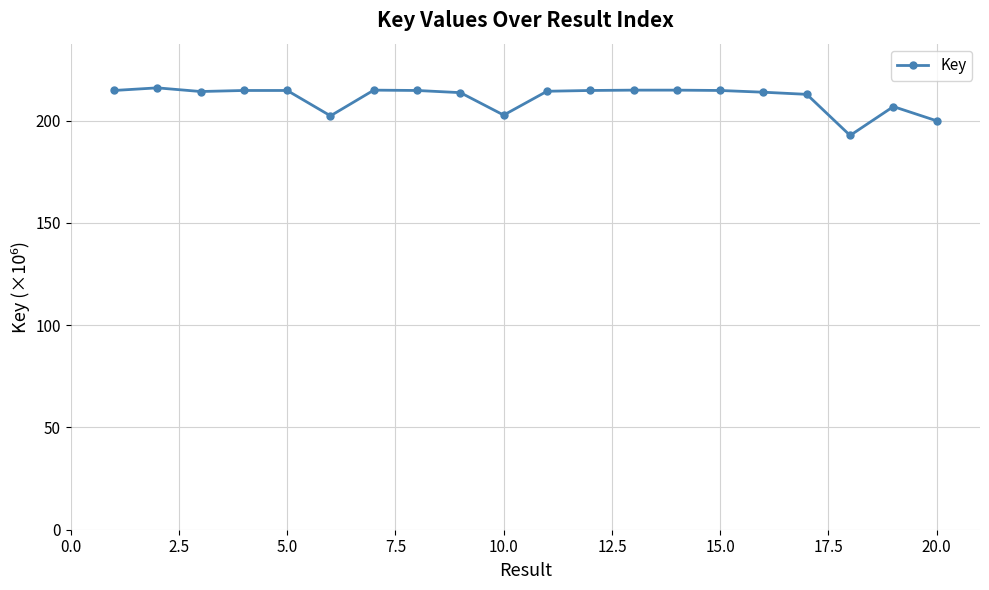

True or false: there are more than 2 points higher than both neighbors.

True